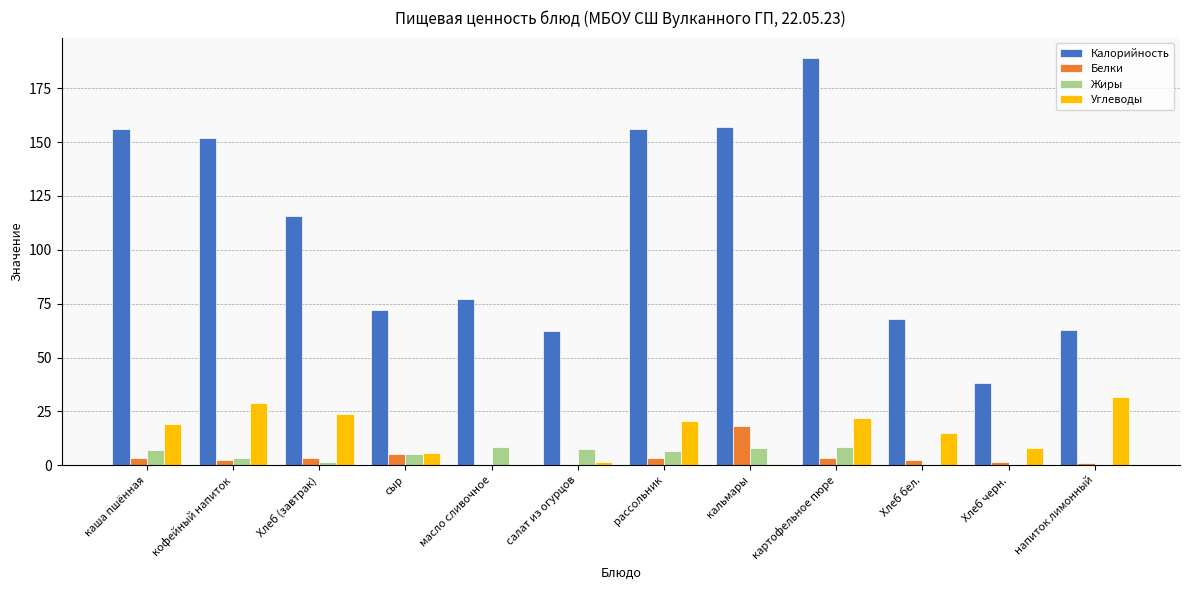

Which series has the largest range (max minus min)?

Калорийность